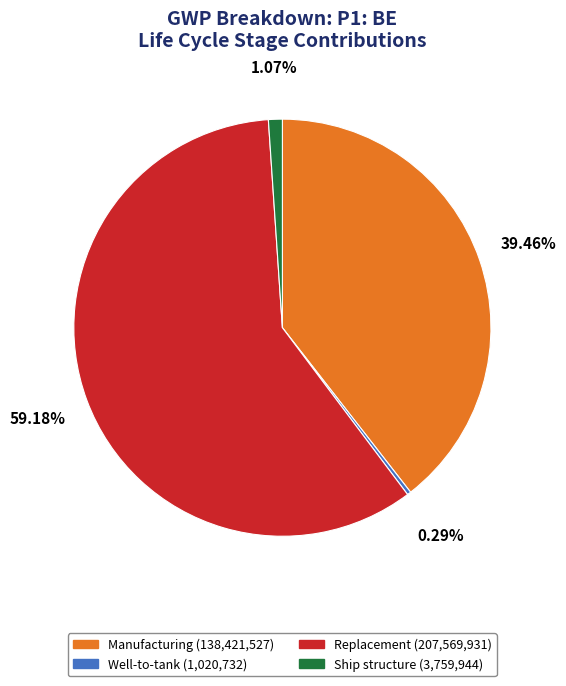

How many segments does this pie chart have?

4